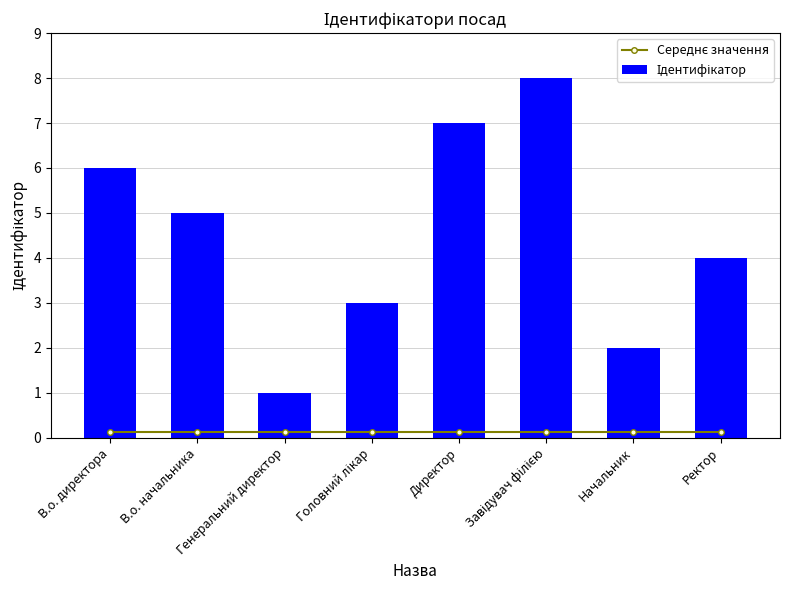

Read the Середнє значення value at Завідувач філією.

0.1